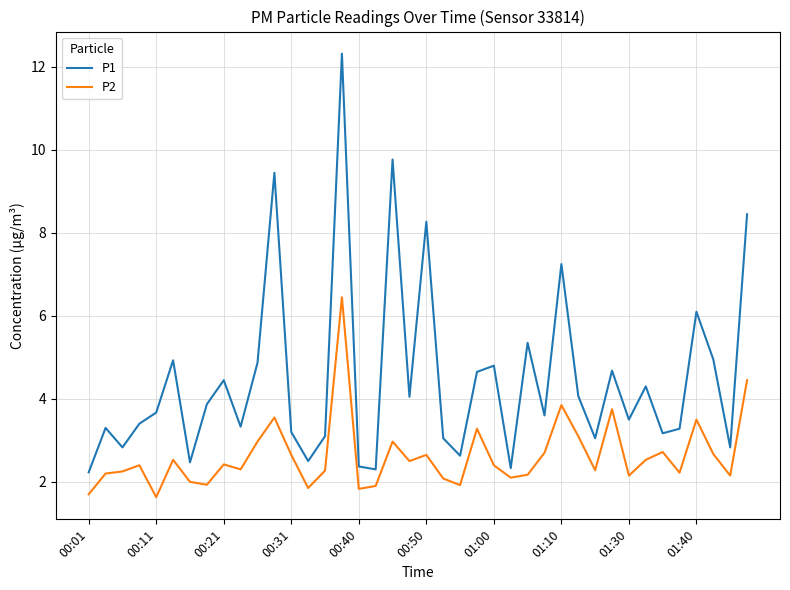

What is the difference between the second highest and minimum values in the P1 series?

7.5